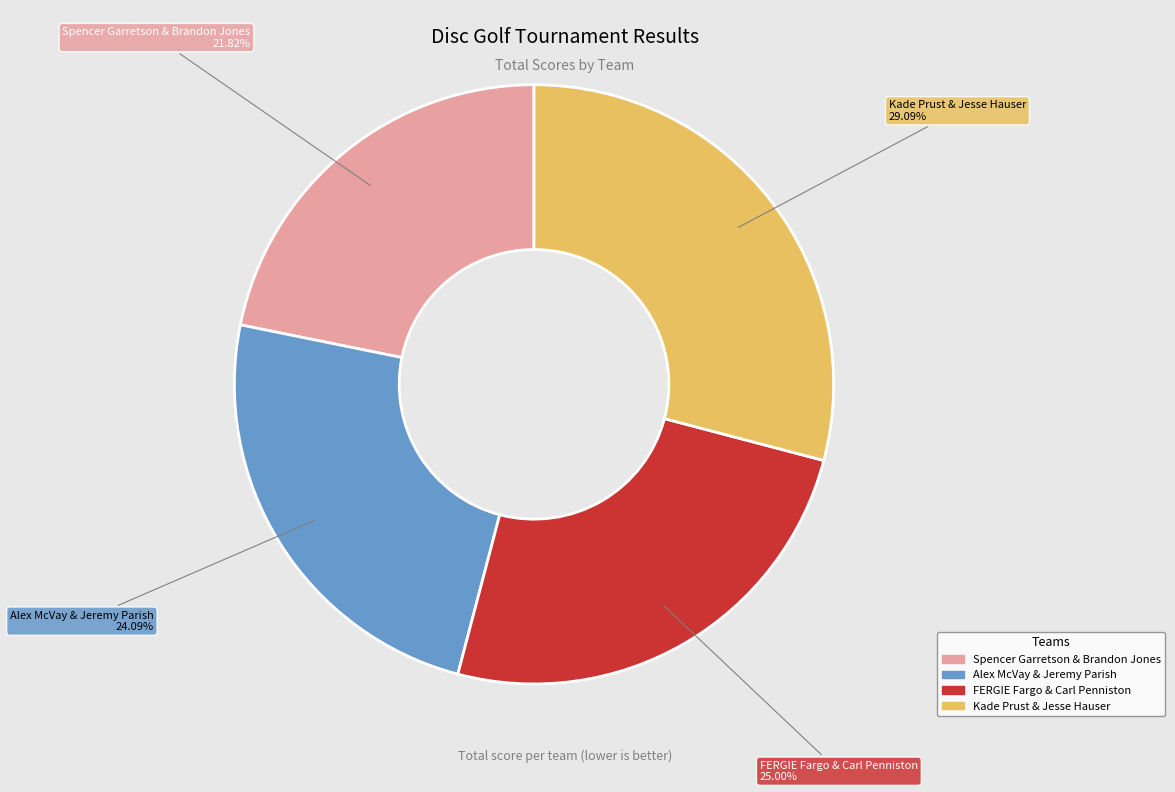

To the nearest percent, what portion does Kade Prust & Jesse Hauser represent?

29%